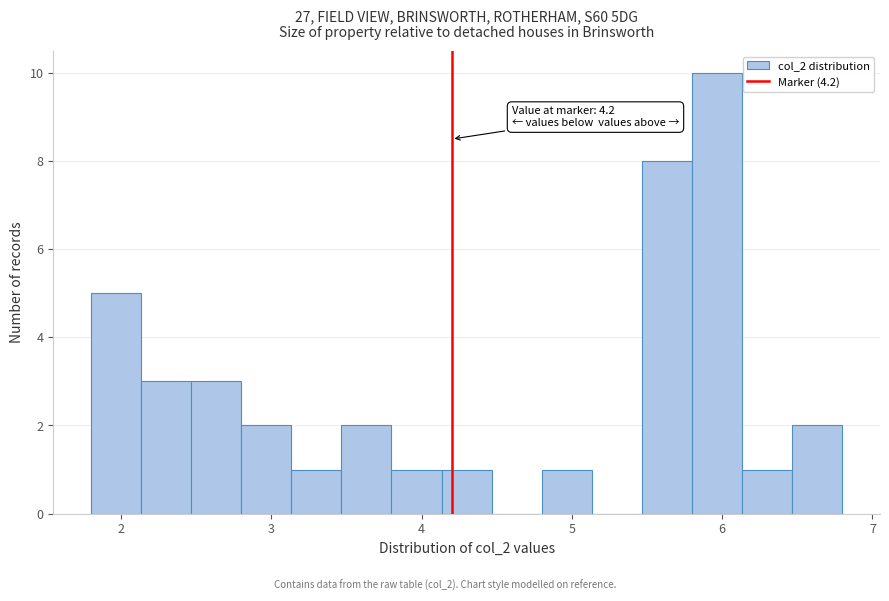

Read against the x-axis, roughly where is the centre of the tallest bar?

6.0